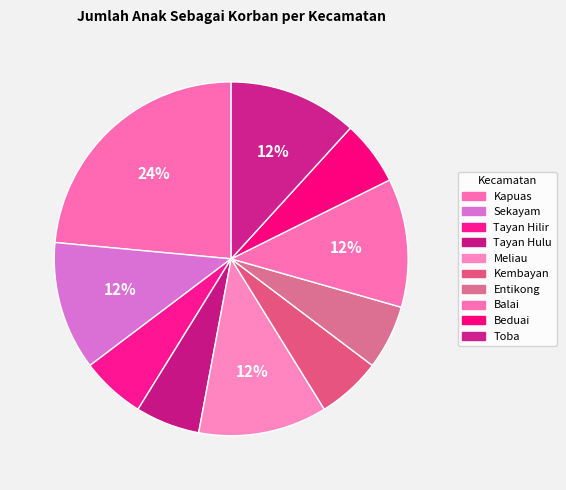

How many slices are in this pie chart?

10